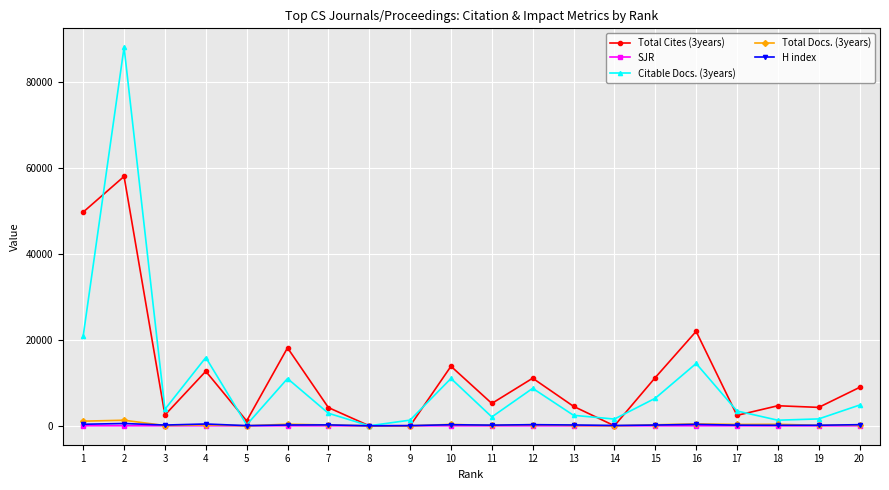

What is the average value of the H index series?

201.8